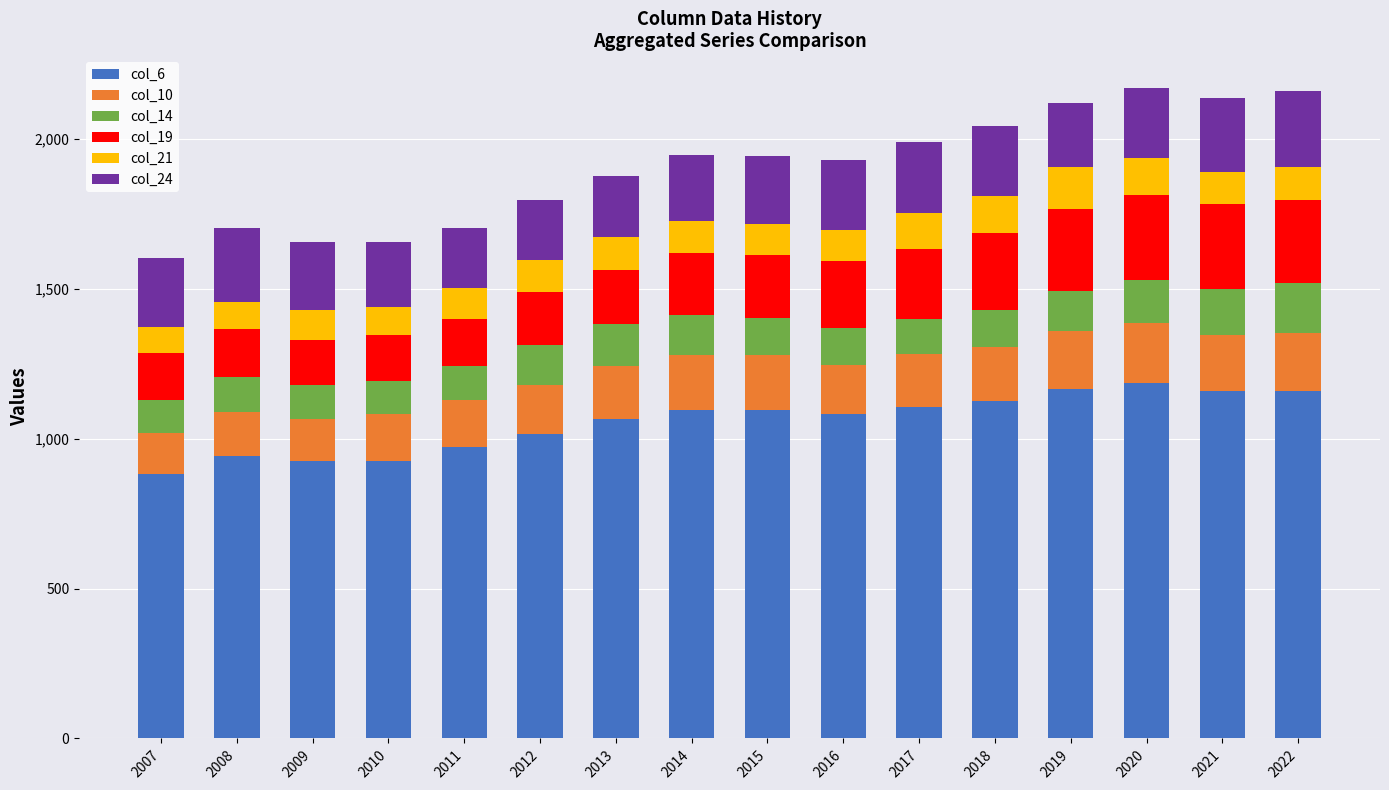

What is the maximum value for col_6?

1185